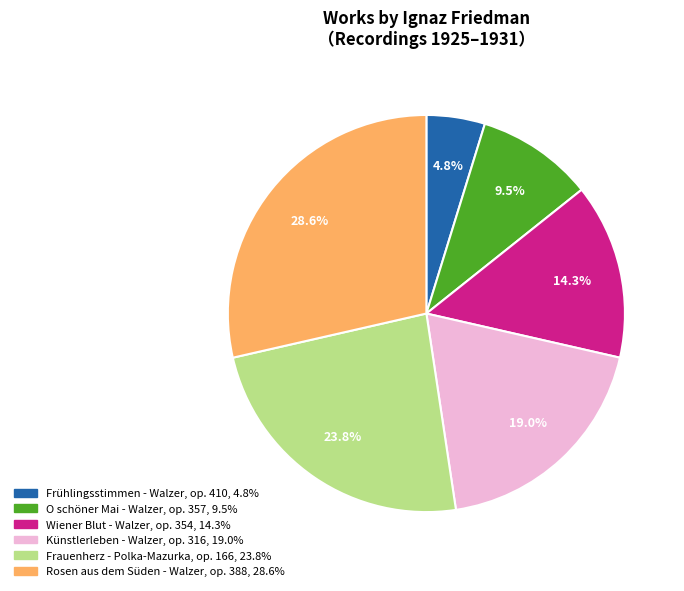

Approximately how many times larger is the value at Rosen aus dem Süden - Walzer, op. 388 compared to O schöner Mai - Walzer, op. 357?

3.0